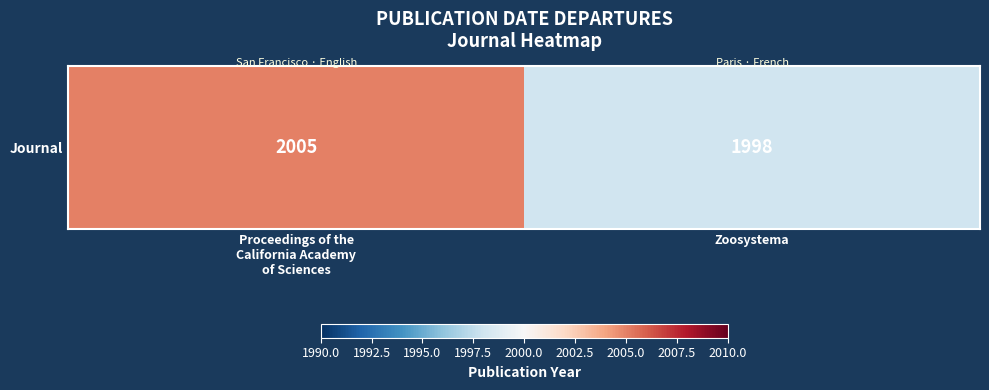

Is it true that the value at Proceedings of the
California Academy
of Sciences is 2005?

True